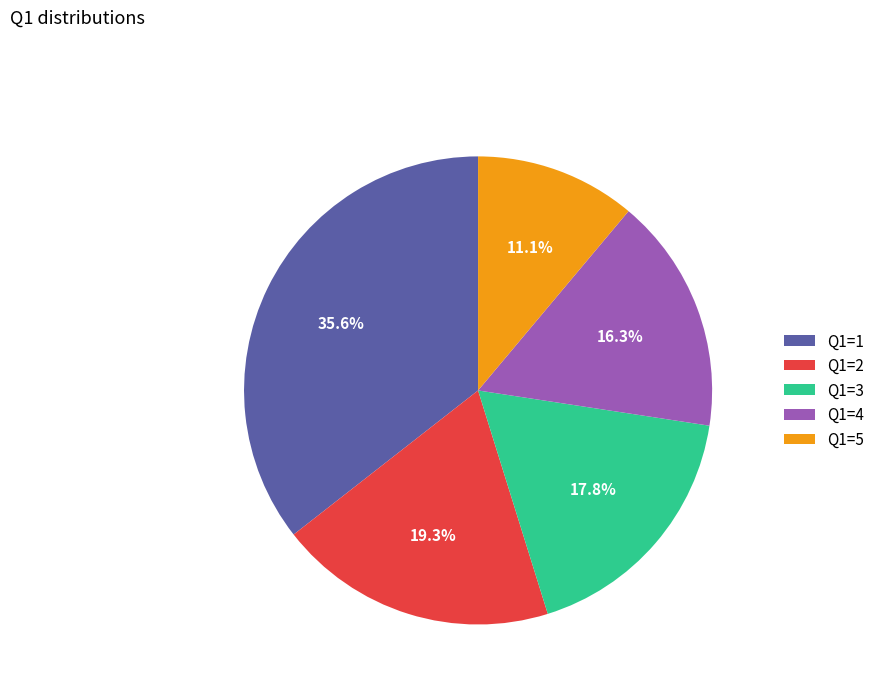

What portion of the pie excludes Q1=3?

82.2%